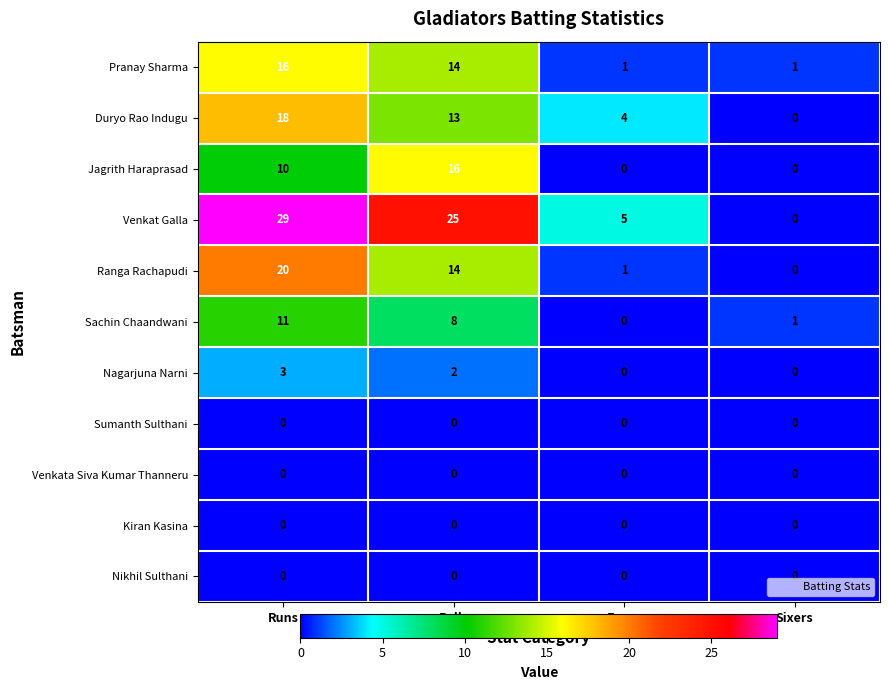

The value of Sachin Chaandwani at Balls is 8. True or false?

True